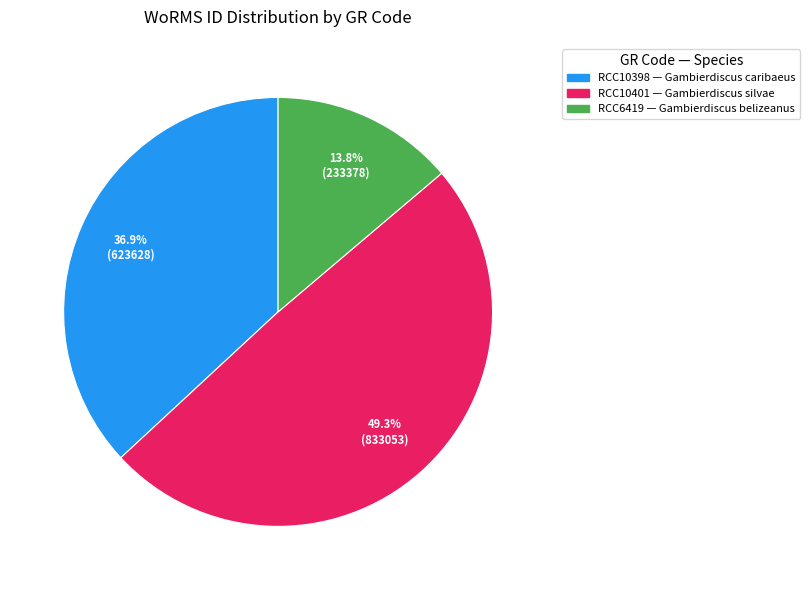

The RCC6419 slice represents 5% of the pie. True or false?

False